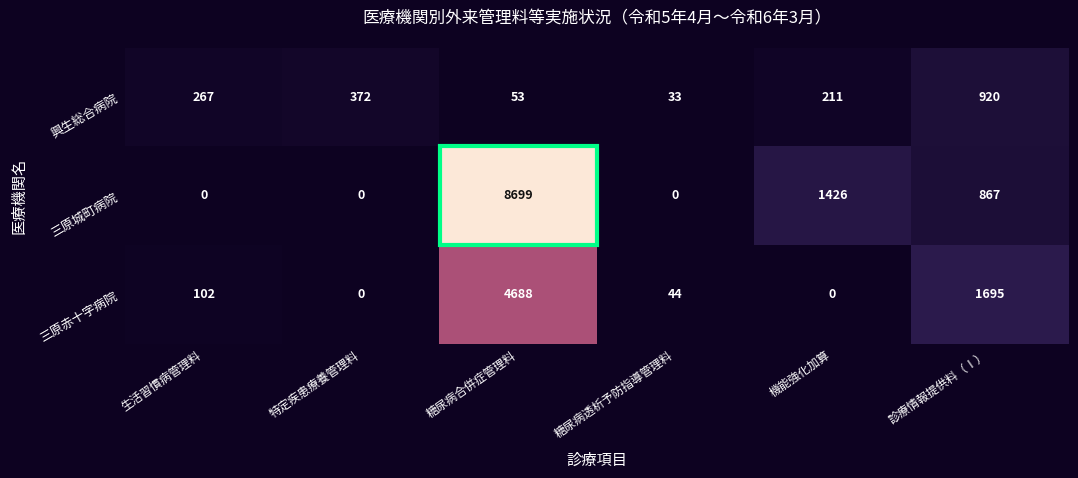

What is the highest value of the 興生総合病院 series?

920